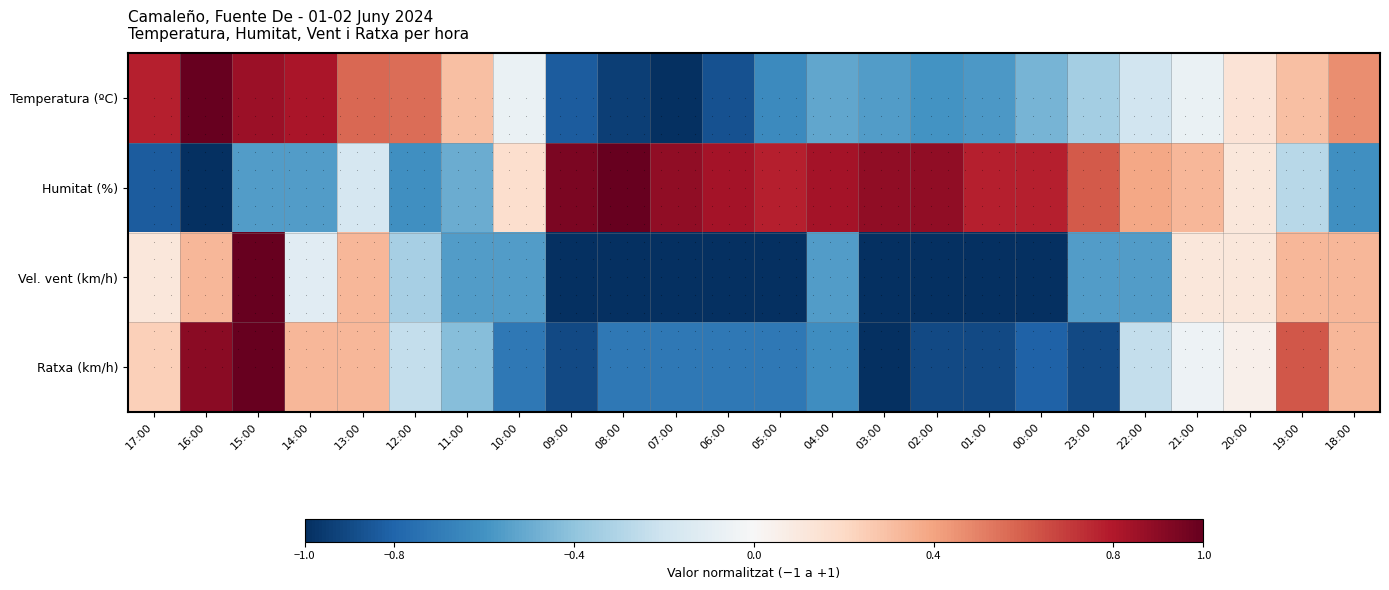

Rank the series at 22:00 from highest to lowest value.

Humitat (%), Temperatura (ºC), Ratxa (km/h), Velocitat del vent (km/h)